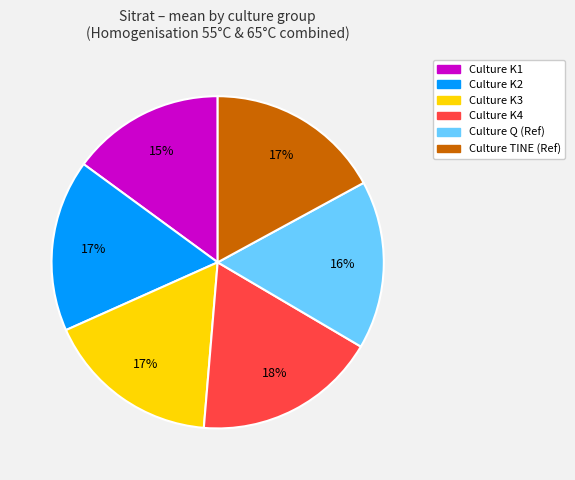

Count the number of slices in the pie.

6